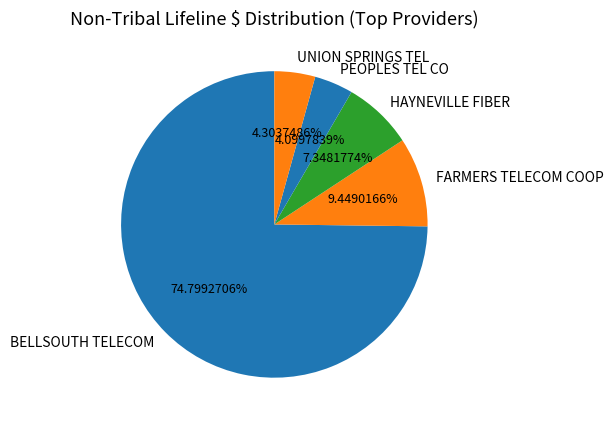

Do PEOPLES TEL CO and BELLSOUTH TELECOM together represent more than half of the pie?

Yes